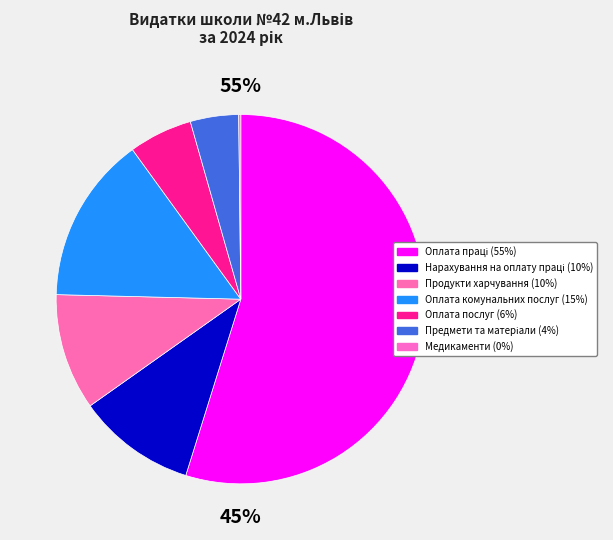

Rank the categories by value from highest to lowest.

Оплата праці, Оплата комунальних послуг, Нарахування на оплату праці, Продукти харчування, Оплата послуг, Предмети та матеріали, Медикаменти